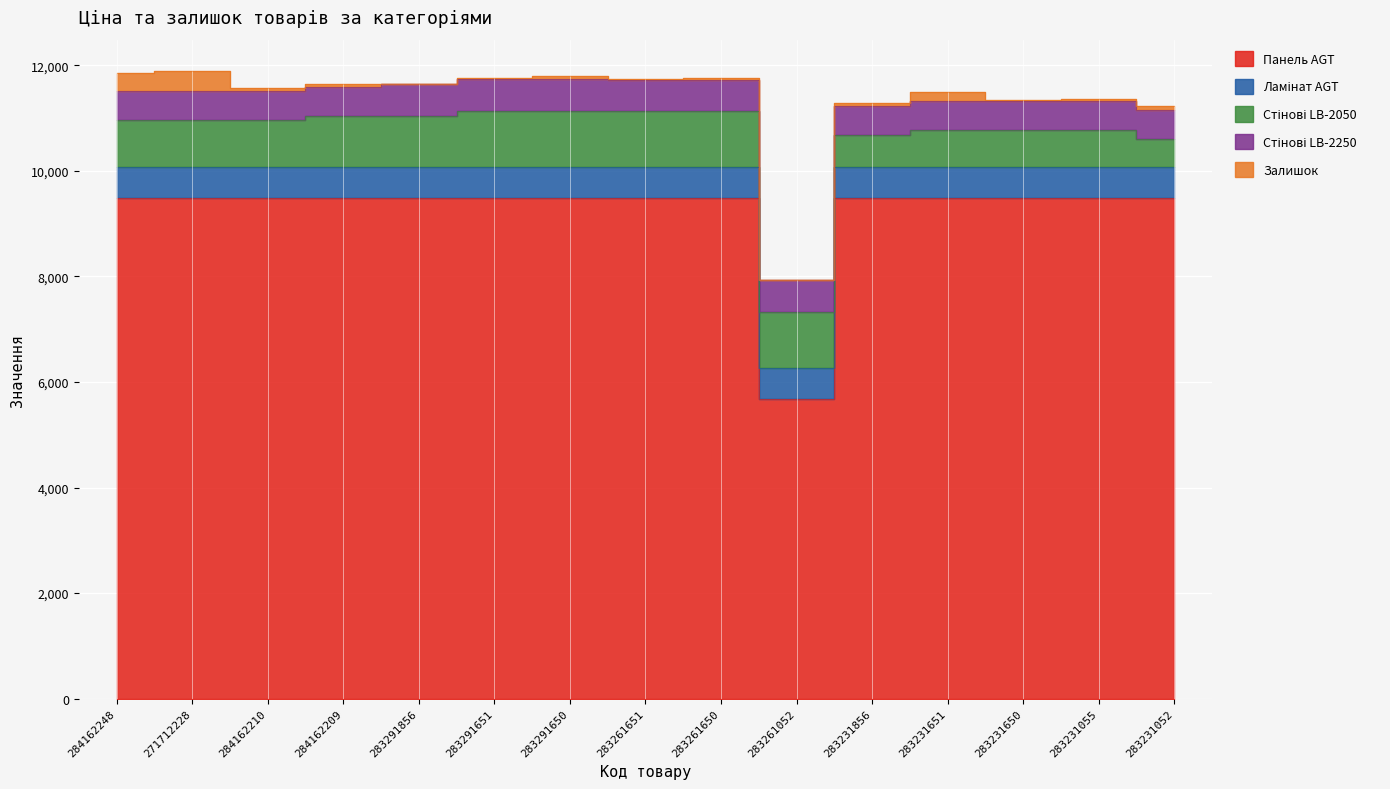

What is the sum of the Стінові LB-2250 values at 284162248 and 283291650?

1156.7